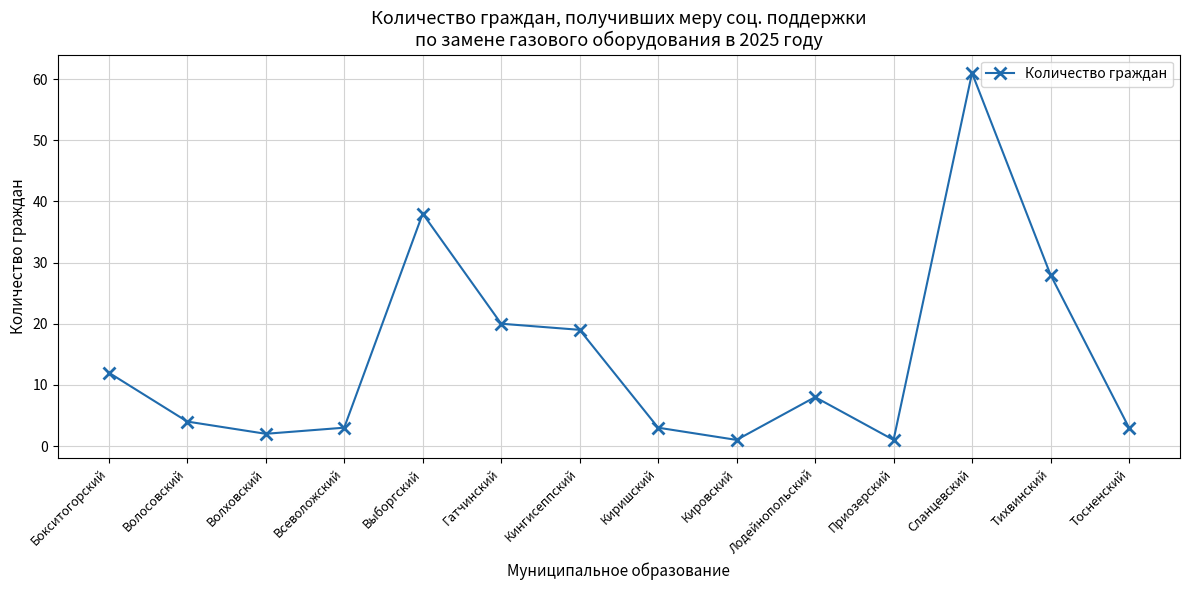

Reading left to right, extract all data points from this chart.

12	4	2	3	38	20	19	3	1	8	1	61	28	3